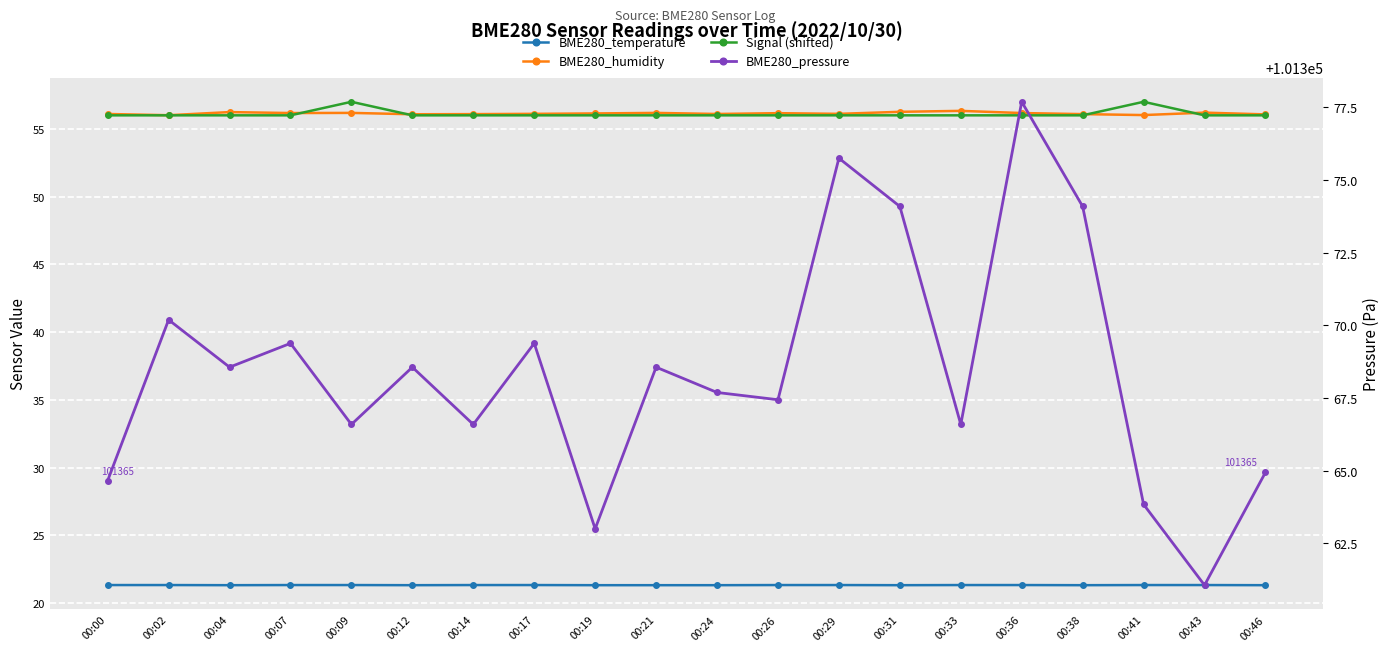

What is the sum of the Signal (shifted) values at 00:09 and 00:14?

113.0